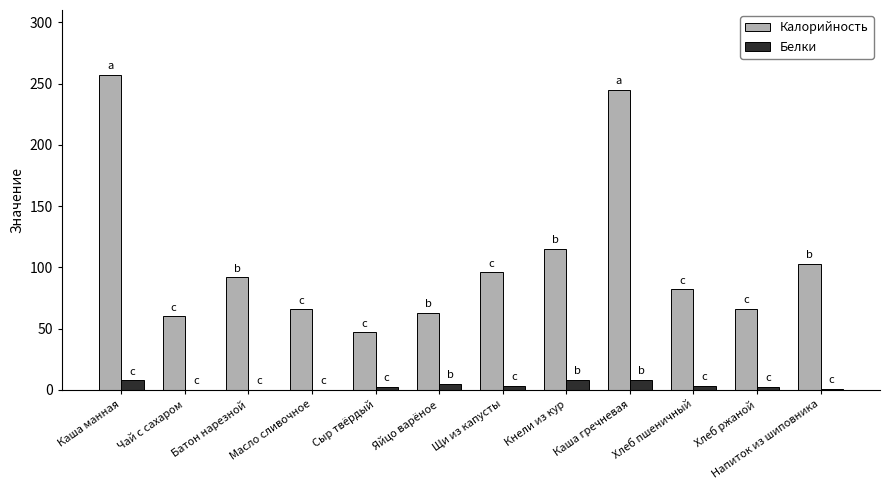

At which label is Калорийность closest to 152?

Кнели из кур